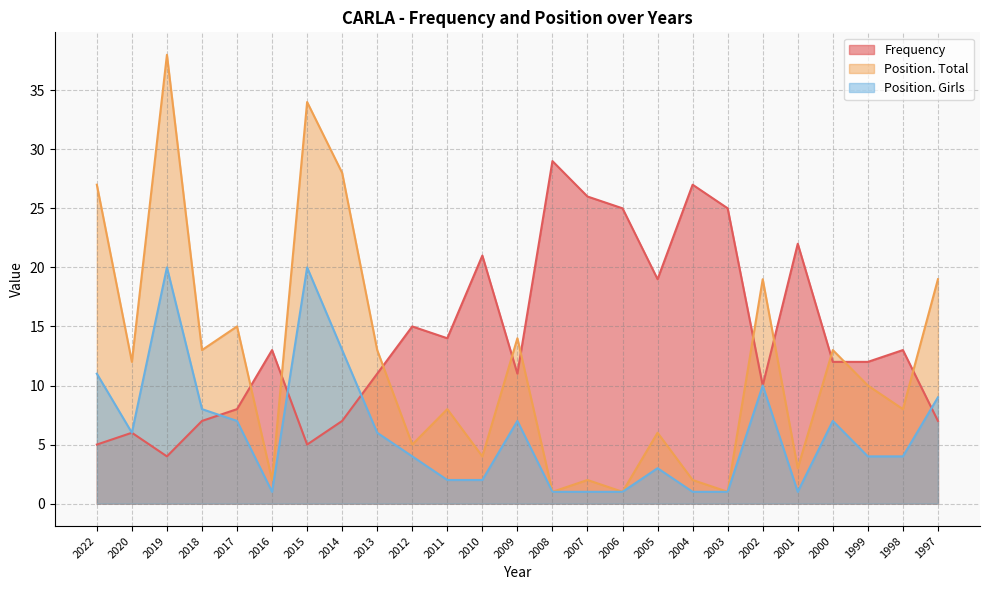

Where is the first local maximum for Position. Girls?

2019